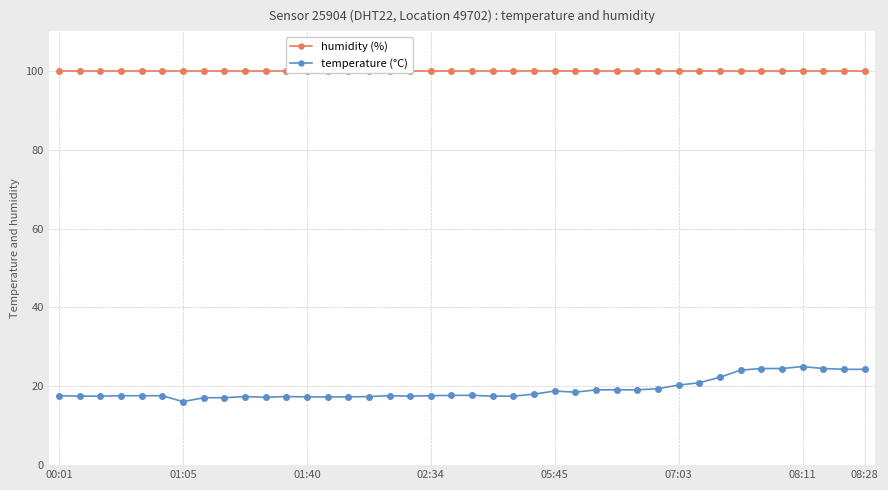

True or false: humidity (%) and temperature (°C) intersect in this chart.

False